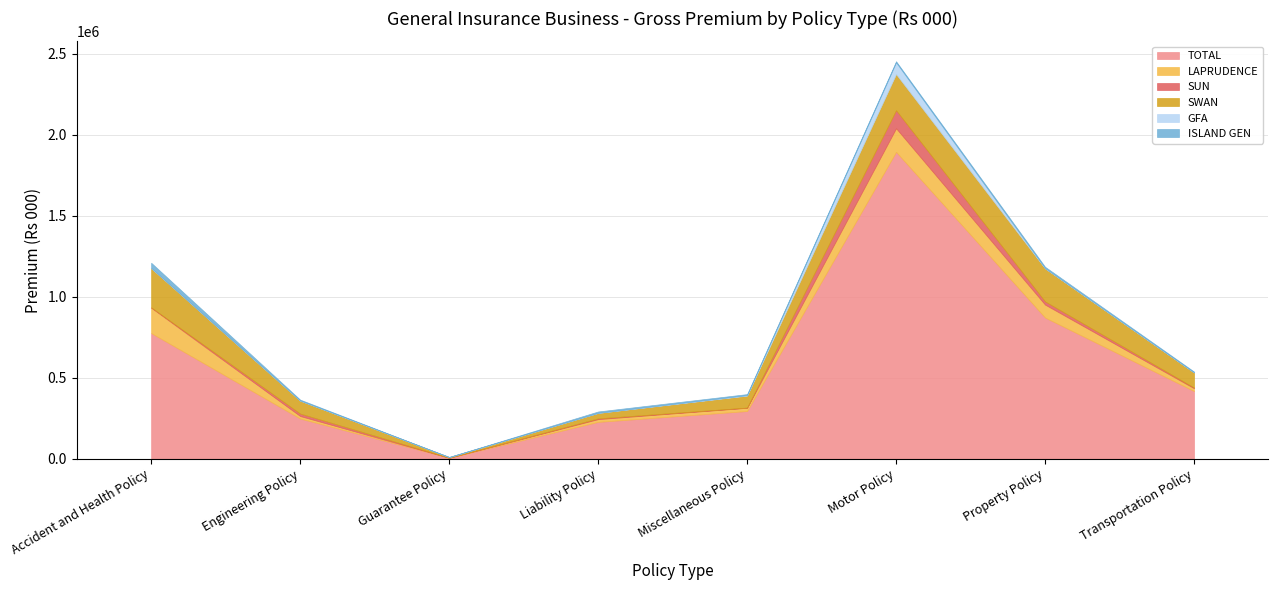

Rank the categories by SWAN value from lowest to highest.

Guarantee Policy, Liability Policy, Miscellaneous Policy, Engineering Policy, Transportation Policy, Property Policy, Motor Policy, Accident and Health Policy